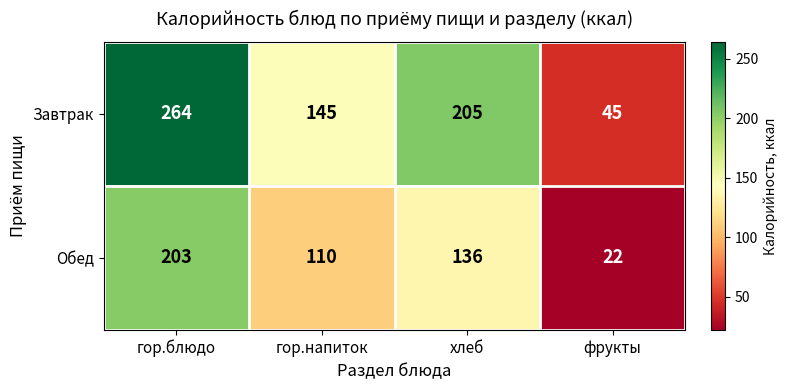

Between гор.блюдо and гор.напиток, which series saw the biggest shift?

Завтрак